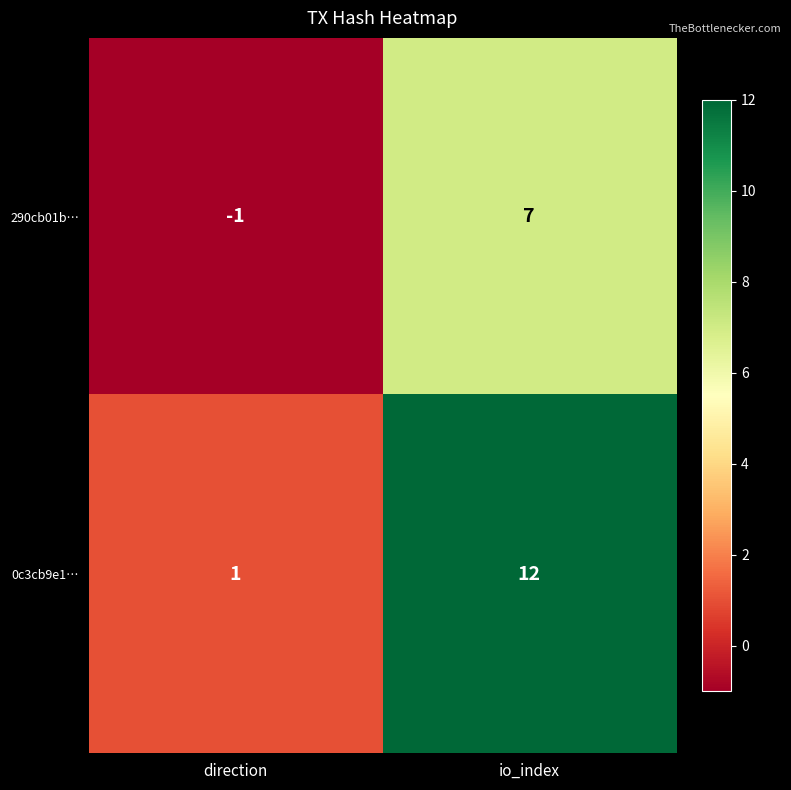

What is the smallest value displayed?

-1